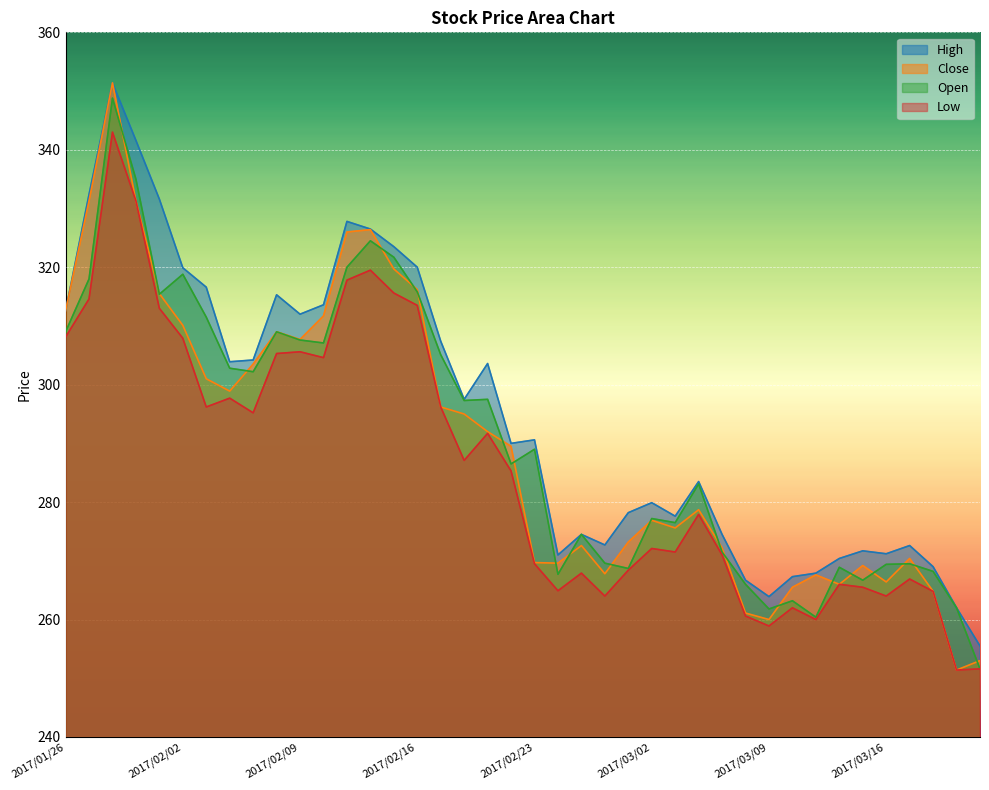

How many lines are shown in the chart?

4